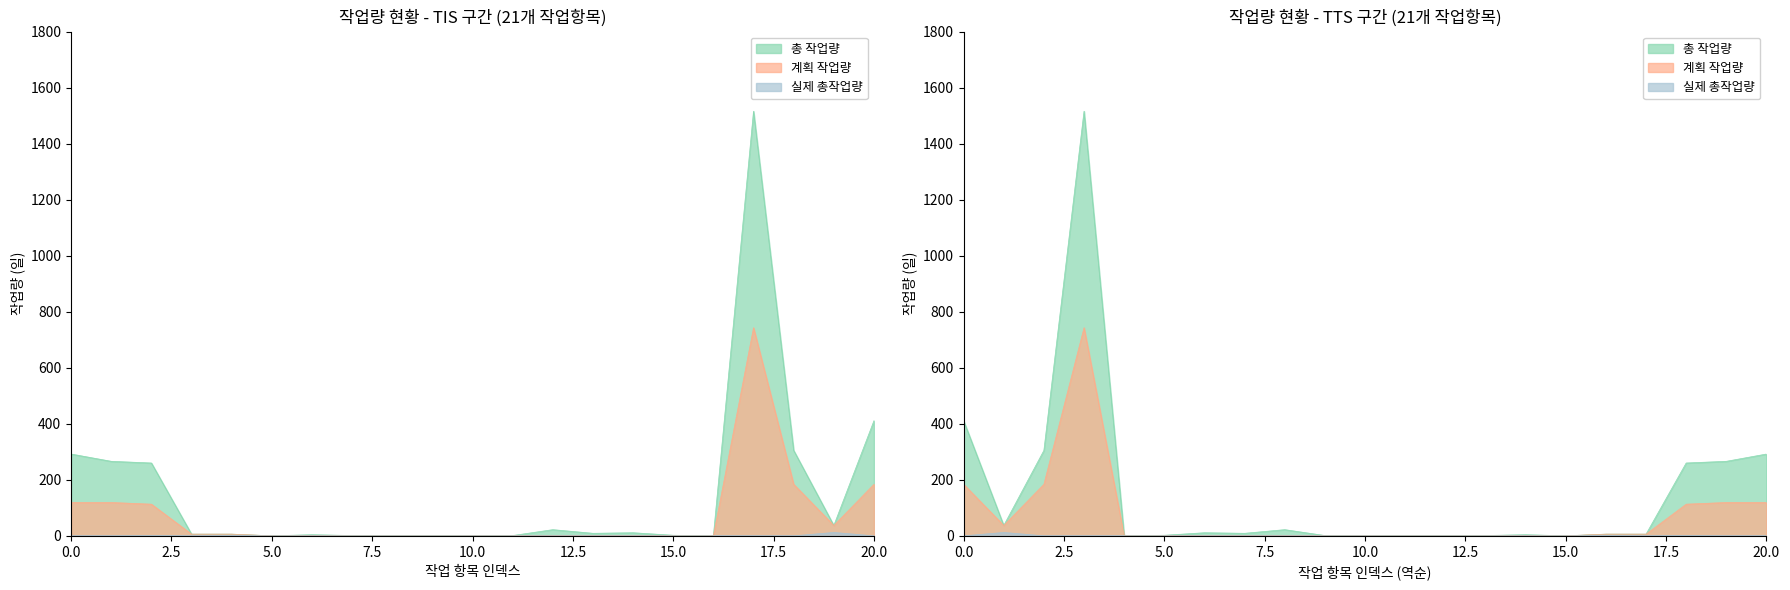

The 실제 총작업량 series shows 0 at 월간보고1. True or false?

True